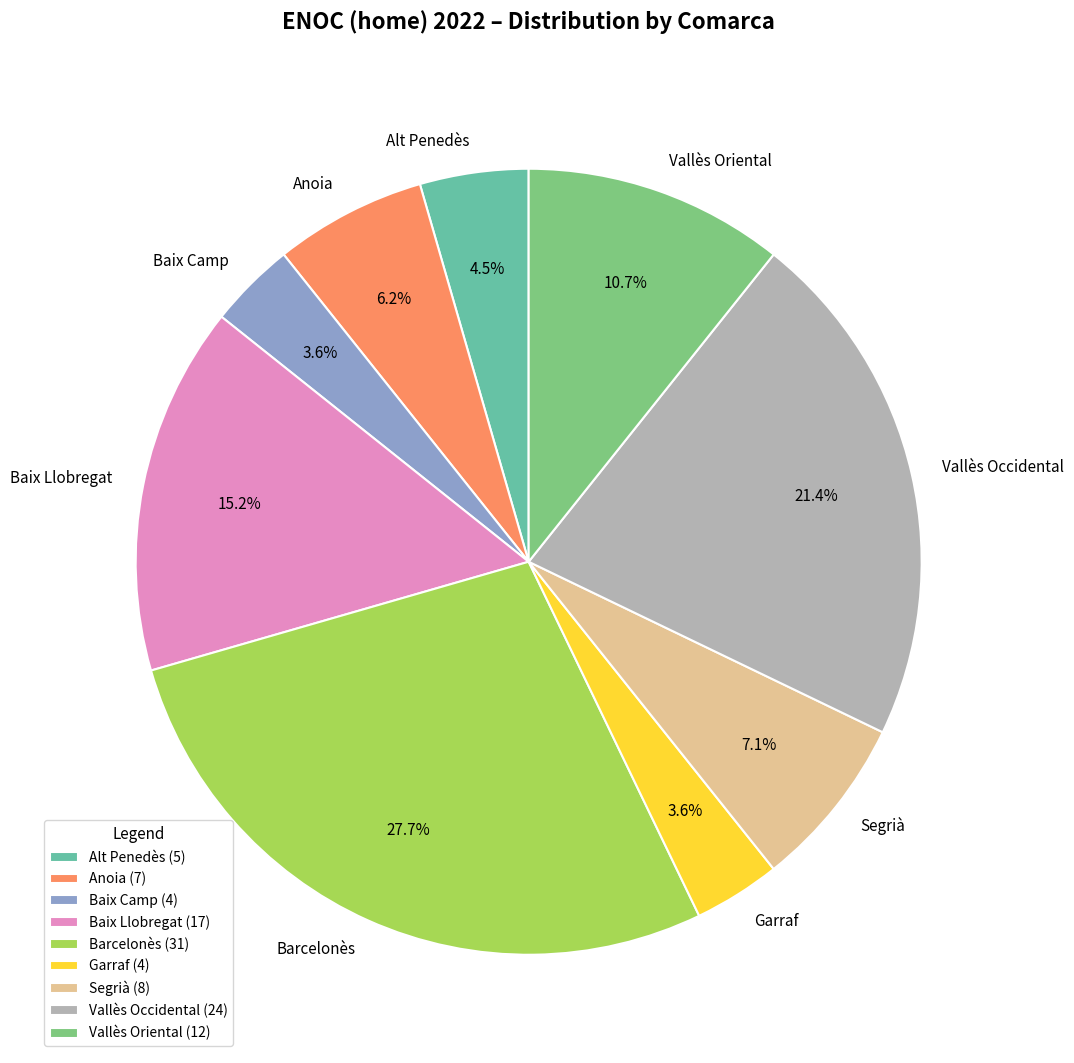

Is there any slice that represents more than half of the pie?

No